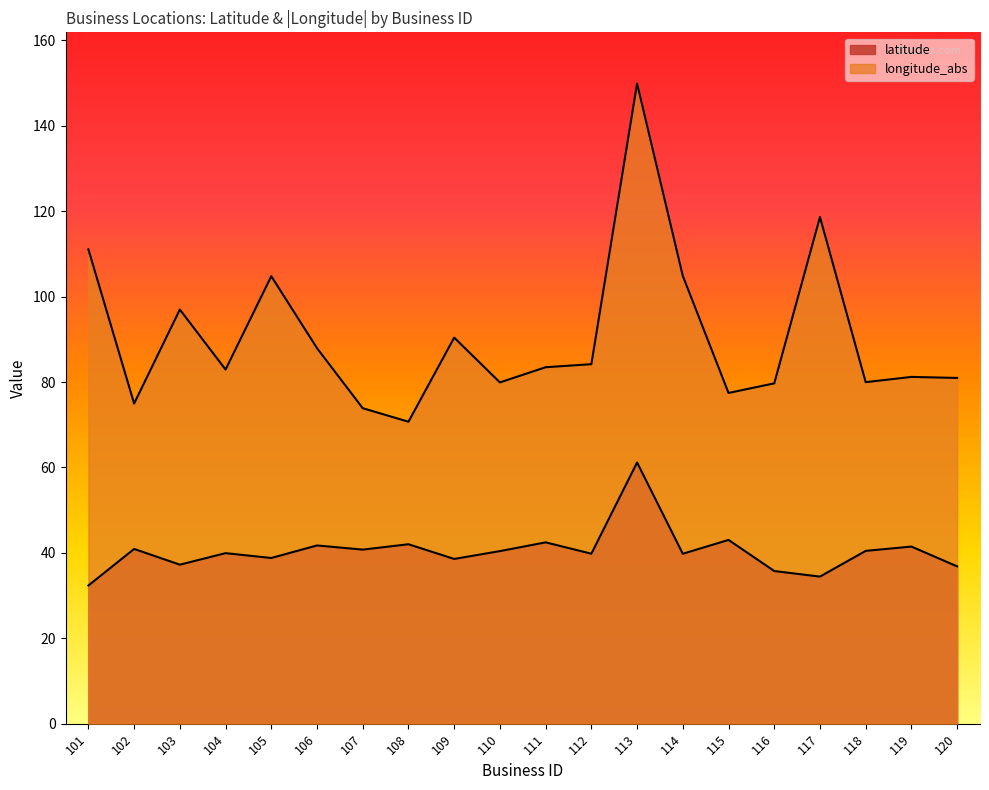

True or false: latitude has a value of 39.9 at 104.

True